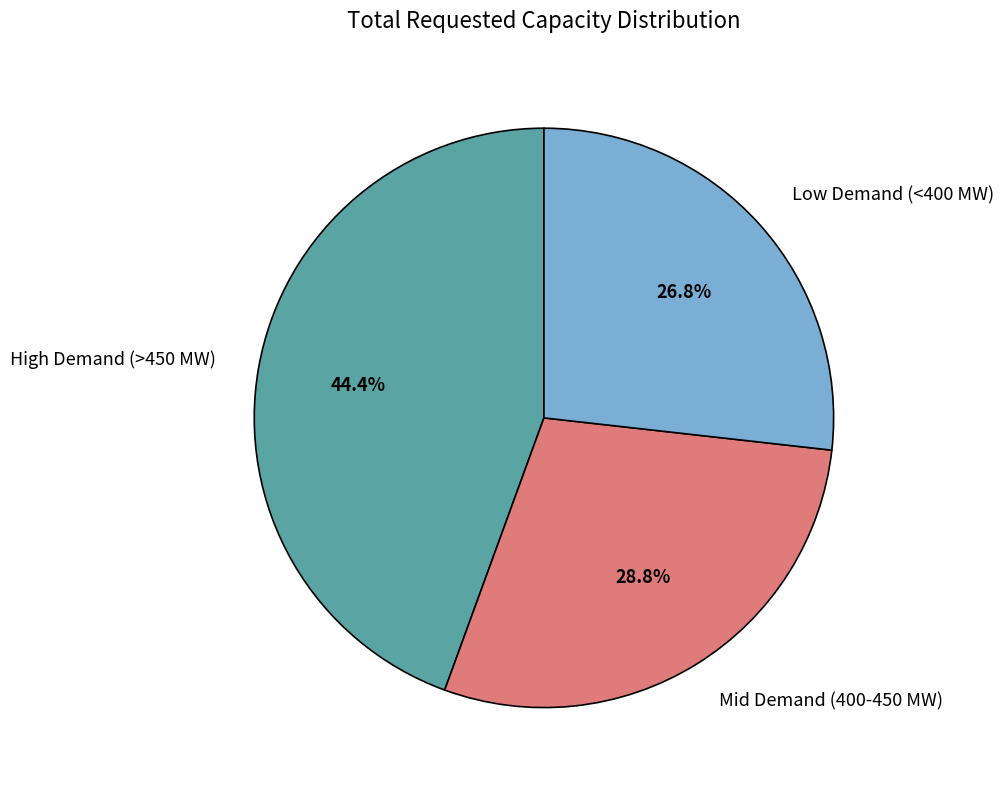

Does Mid Demand (400-450 MW) represent more than half of the total?

No